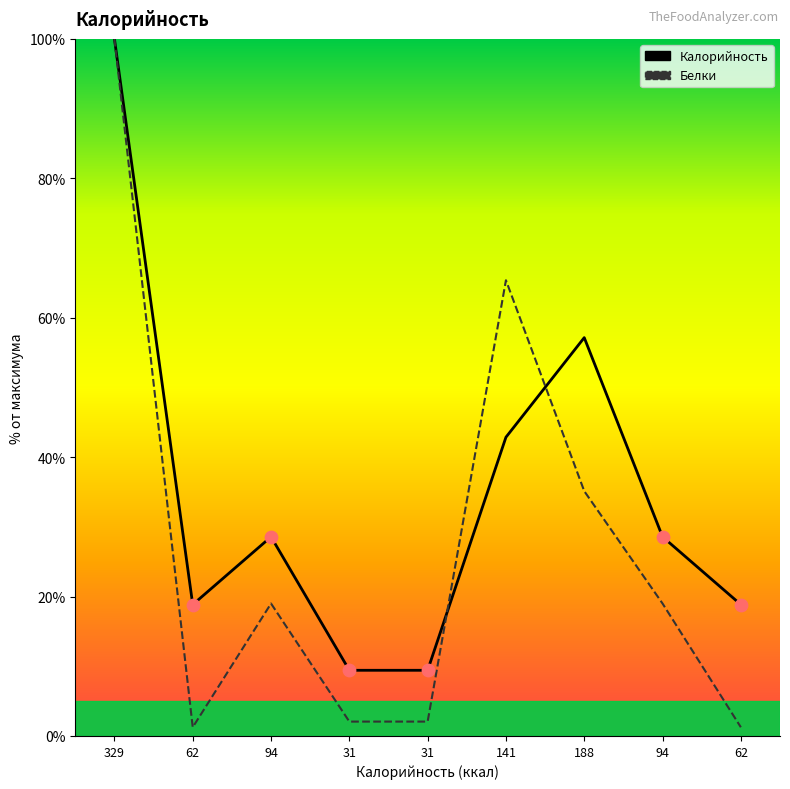

Which series reaches the minimum Y coordinate?

Белки